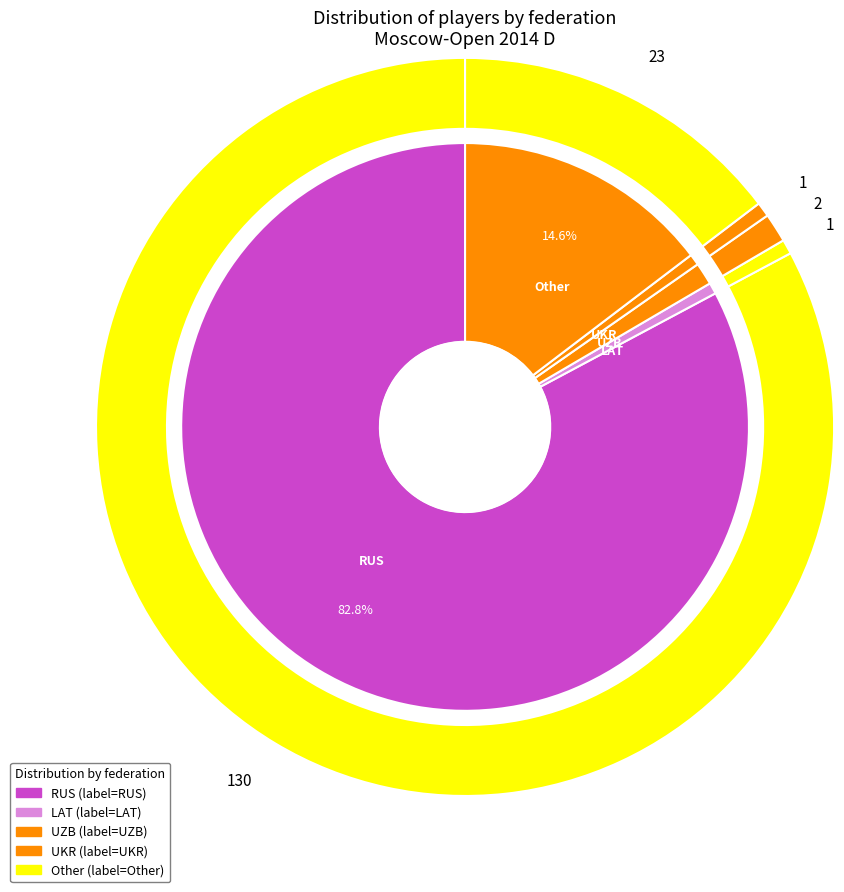

Which slice is the smallest?

LAT